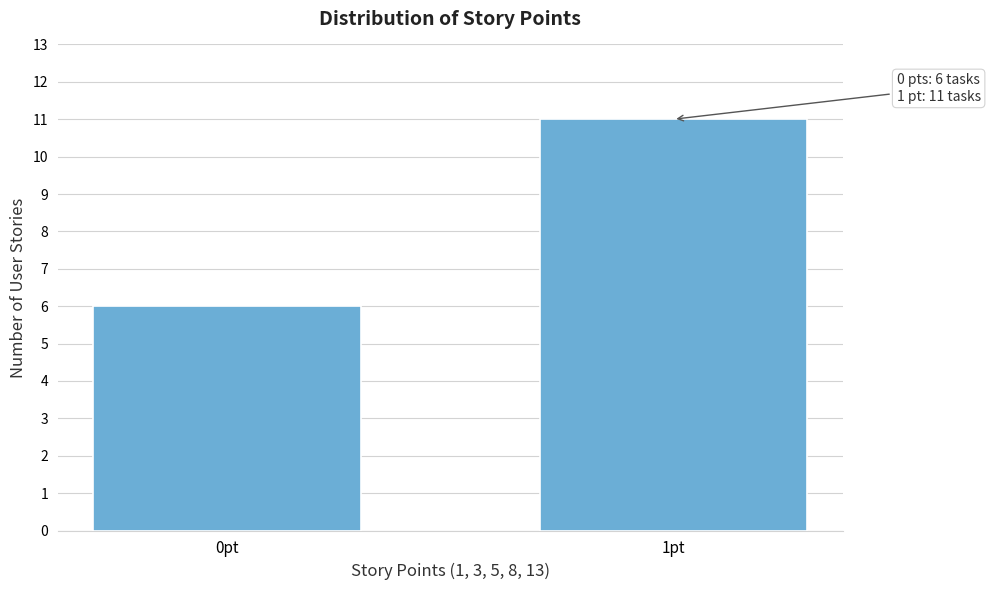

Reading left to right, what are all the values shown in this chart?

6	11